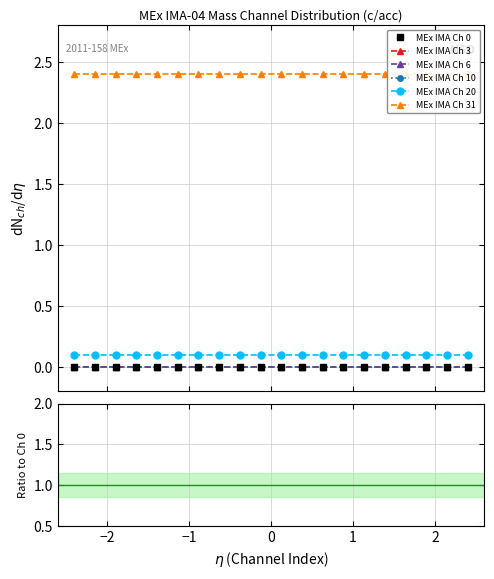

Which series has the largest range (max minus min)?

MEx IMA Ch 0